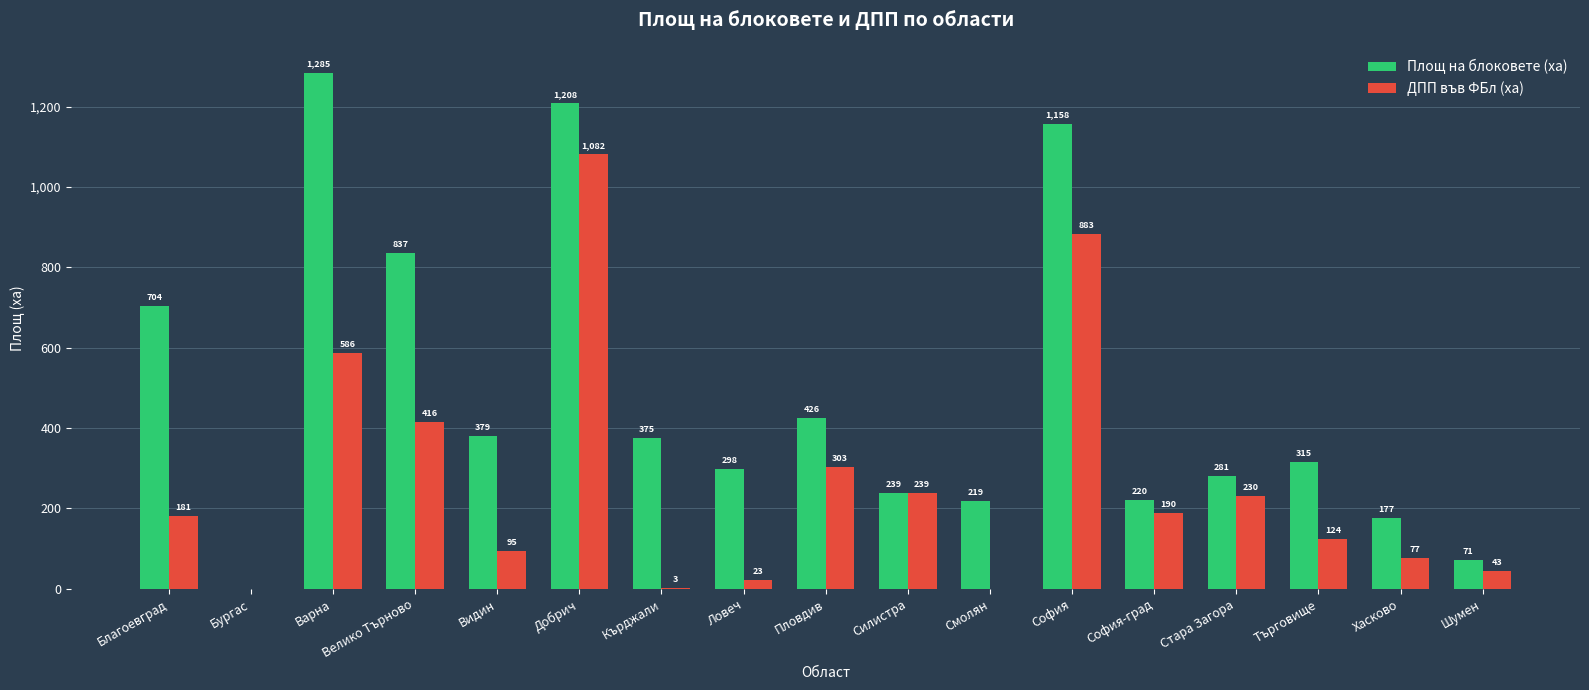

Is it true that Площ на блоковете (ха) equals 425.9 at Пловдив?

True